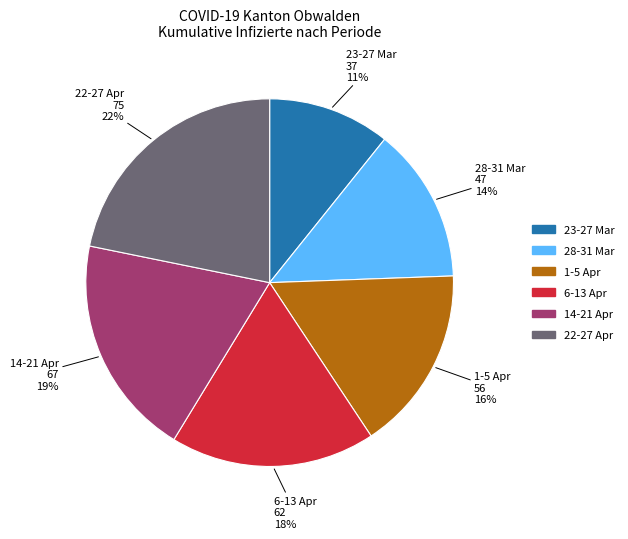

To the nearest percent, what is the difference between the largest and smallest slice percentages?

11%